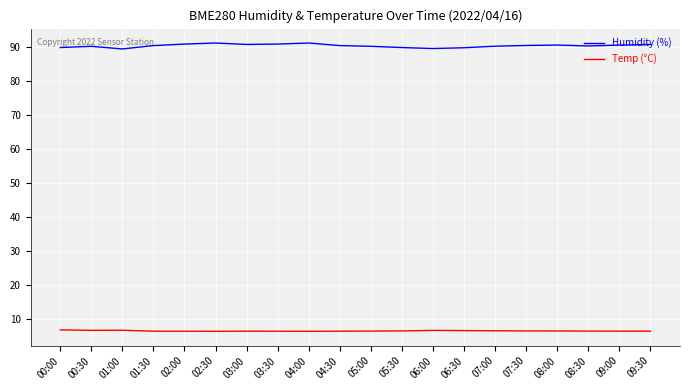

What is the maximum value for Temp (°C)?

6.9